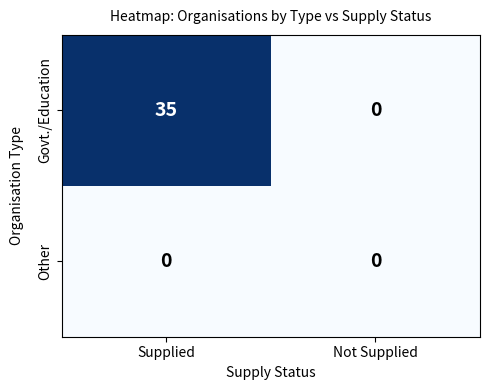

Rank the series at Supplied from highest to lowest value.

Govt./Education, Other